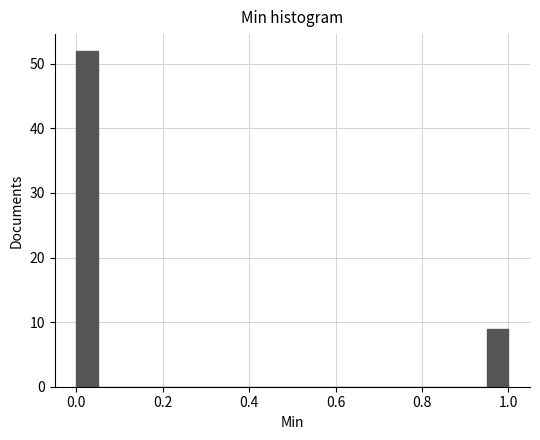

Read against the x-axis, roughly where is the centre of the tallest bar?

0.02